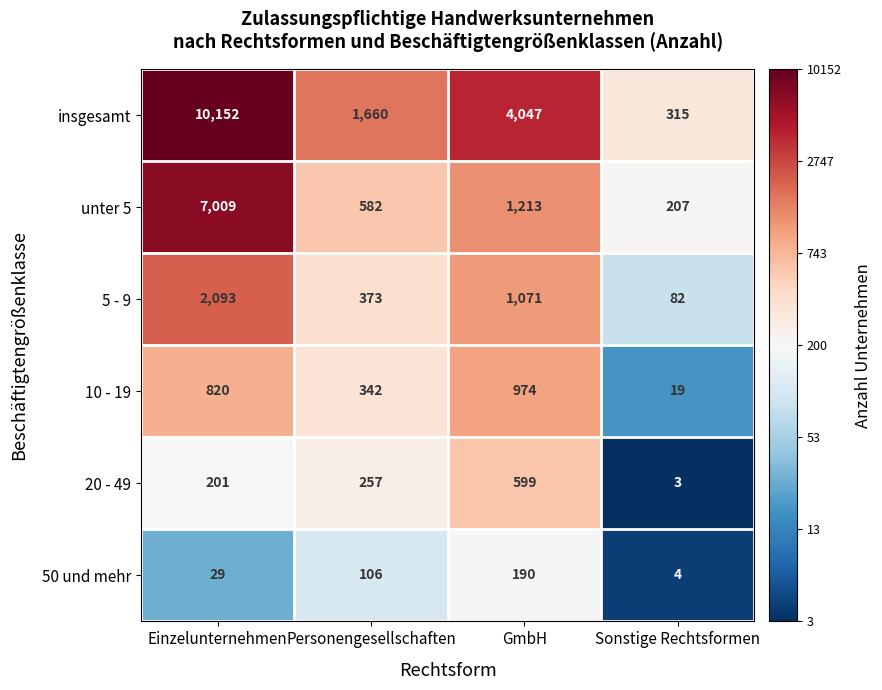

Reading left to right, list all the values displayed in this chart.

insgesamt: 10152	1660	4047	315
unter 5: 7009	582	1213	207
5 - 9: 2093	373	1071	82
10 - 19: 820	342	974	19
20 - 49: 201	257	599	3
50 und mehr: 29	106	190	4